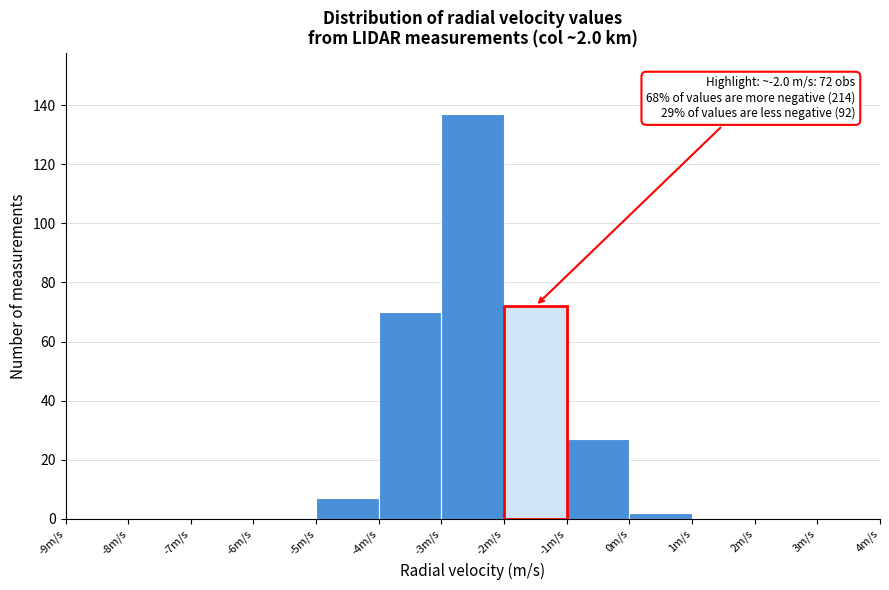

Which range on the x-axis has the tallest bar?

-3 to -2